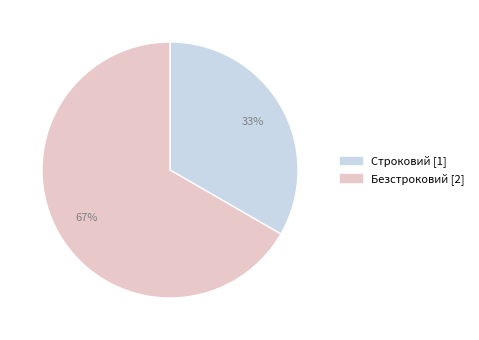

To the nearest percent, what is the average slice percentage?

50%